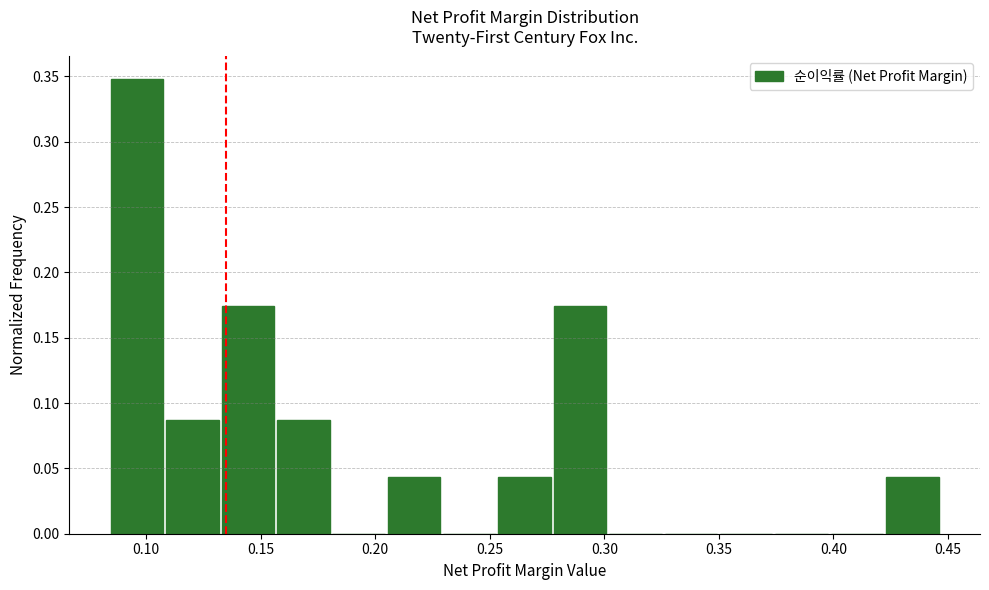

Reading left to right, transcribe this chart: for each bar, give the range it covers on the x-axis and its height. Neither the bar edges nor the heights are printed on the chart, so give them approximately, as read against the axes.

0.085 to 0.110: 0.350
0.110 to 0.135: 0.085
0.135 to 0.155: 0.175
0.155 to 0.180: 0.085
0.180 to 0.205: 0
0.205 to 0.230: 0.045
0.230 to 0.255: 0
0.255 to 0.280: 0.045
0.280 to 0.300: 0.175
0.300 to 0.325: 0
0.325 to 0.350: 0
0.350 to 0.375: 0
0.375 to 0.400: 0
0.400 to 0.425: 0
0.425 to 0.445: 0.045